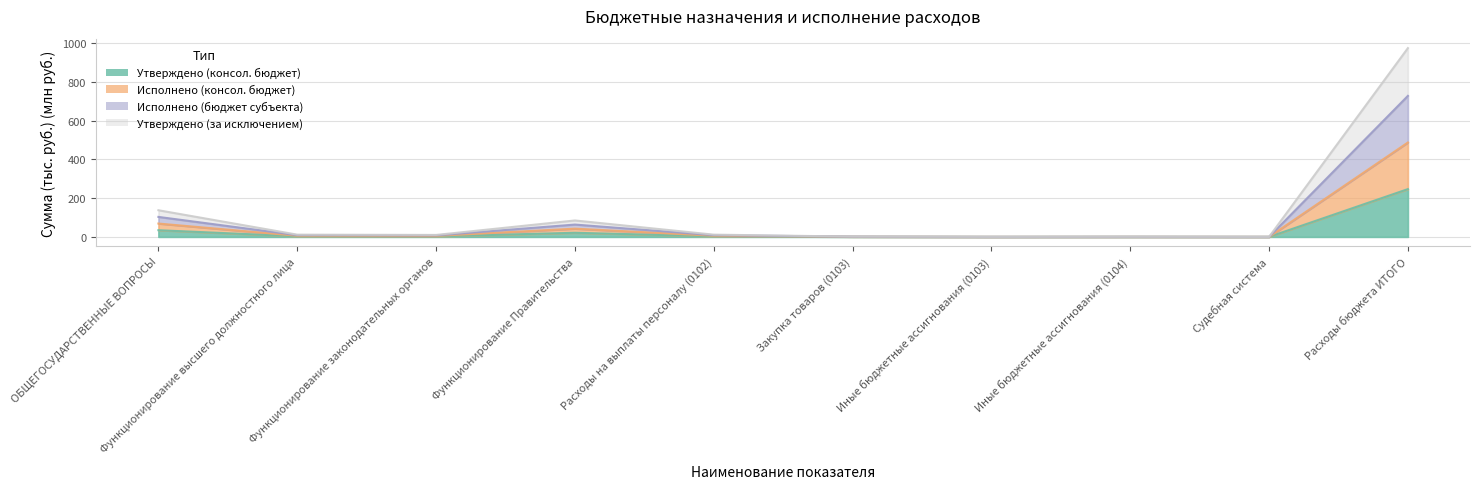

True or false: Исполнено (консол. бюджет) and Утверждено (за исключением) cross at least once.

False